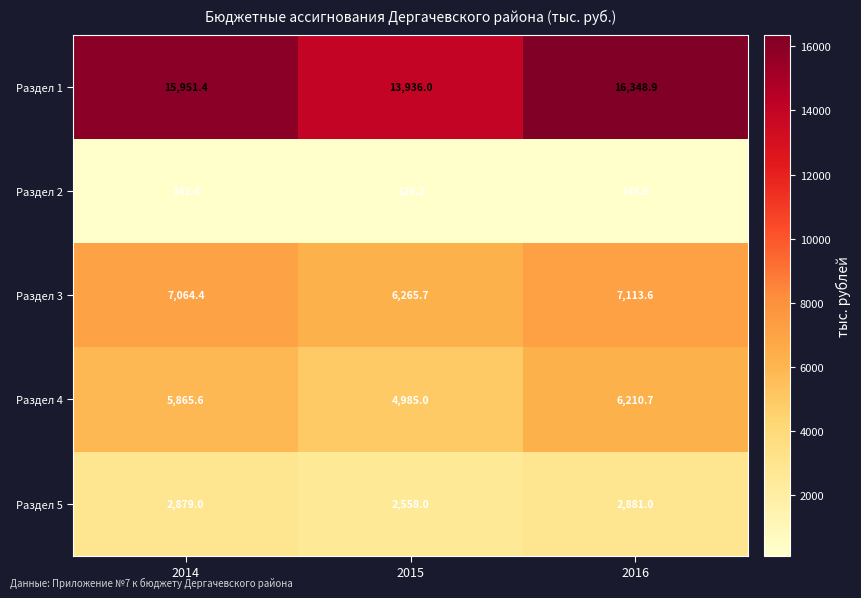

Read the Раздел 1 value at 2015.

13936.0